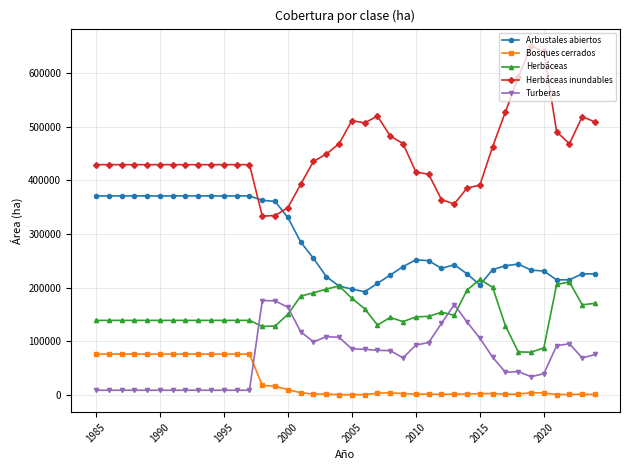

Which series has the largest total across all categories?

Herbáceas inundables